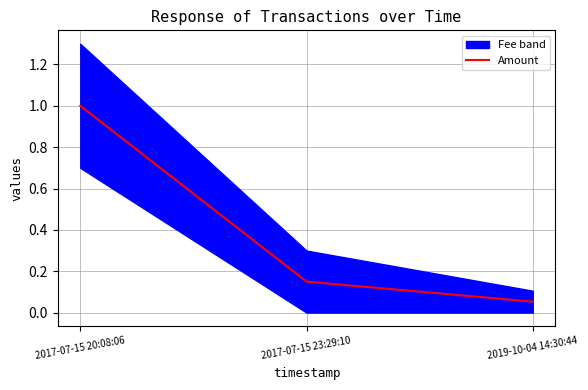

Rank the categories by value from highest to lowest.

2017-07-15 20:08:06, 2017-07-15 23:29:10, 2019-10-04 14:30:44